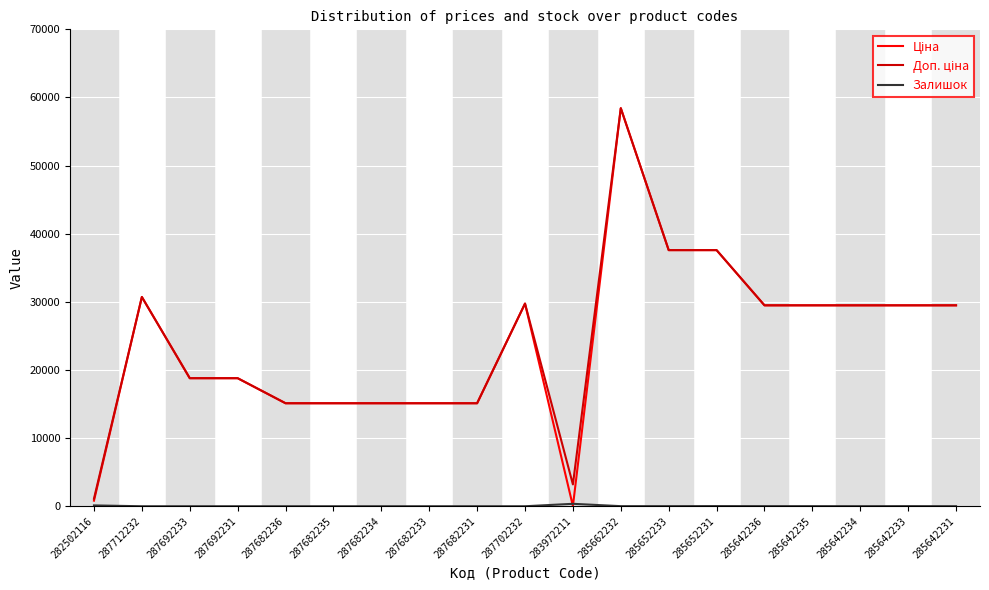

What is the difference between the highest and lowest values at 287692231?

18796.8